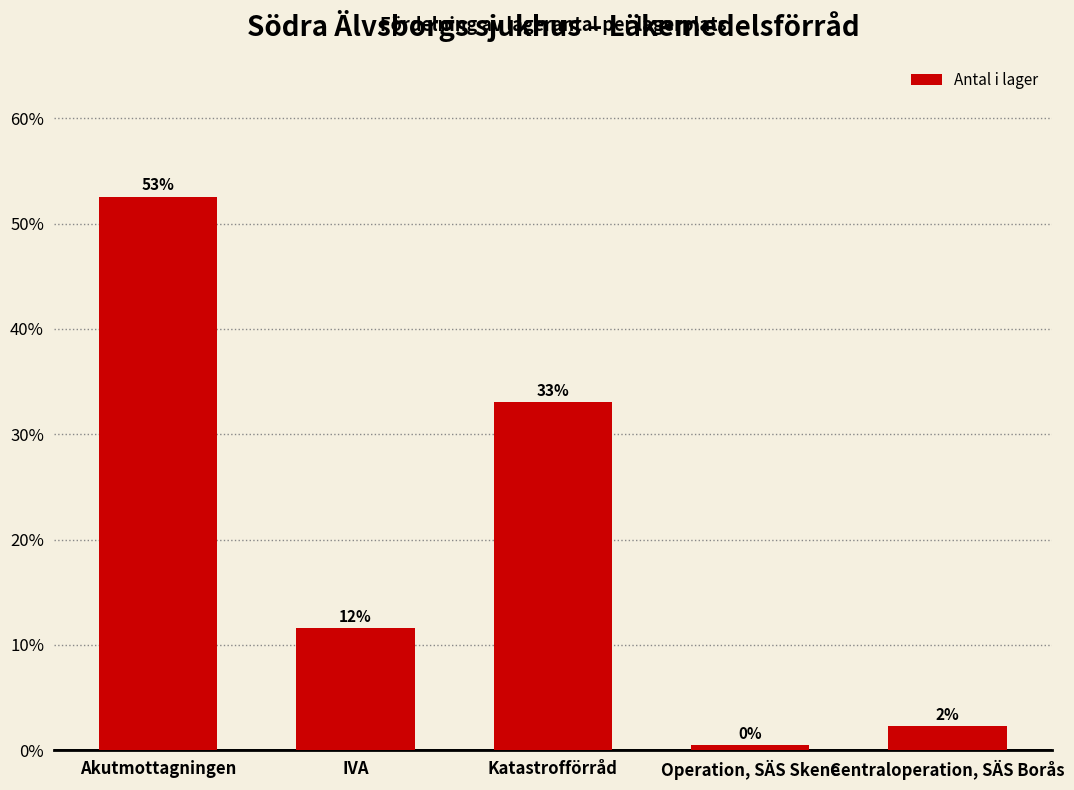

What position from the right is Katastrofförråd?

3